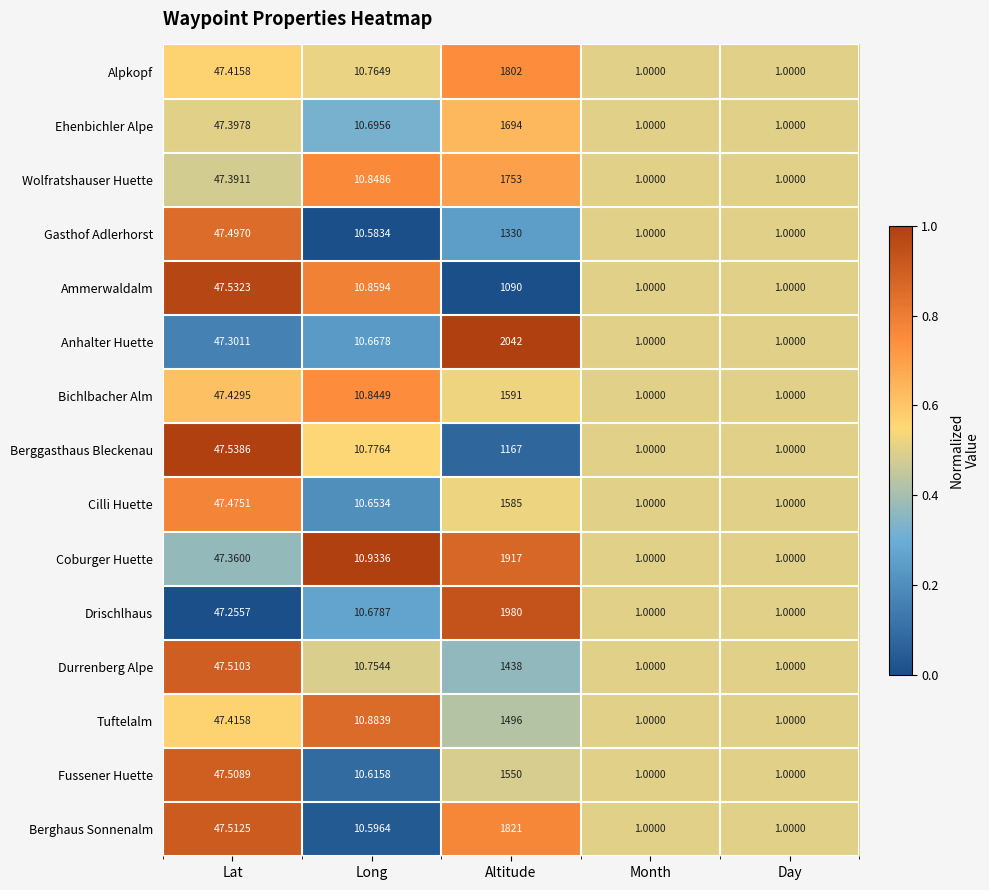

Which series changed the most between Lat and Altitude?

Anhalter Huette